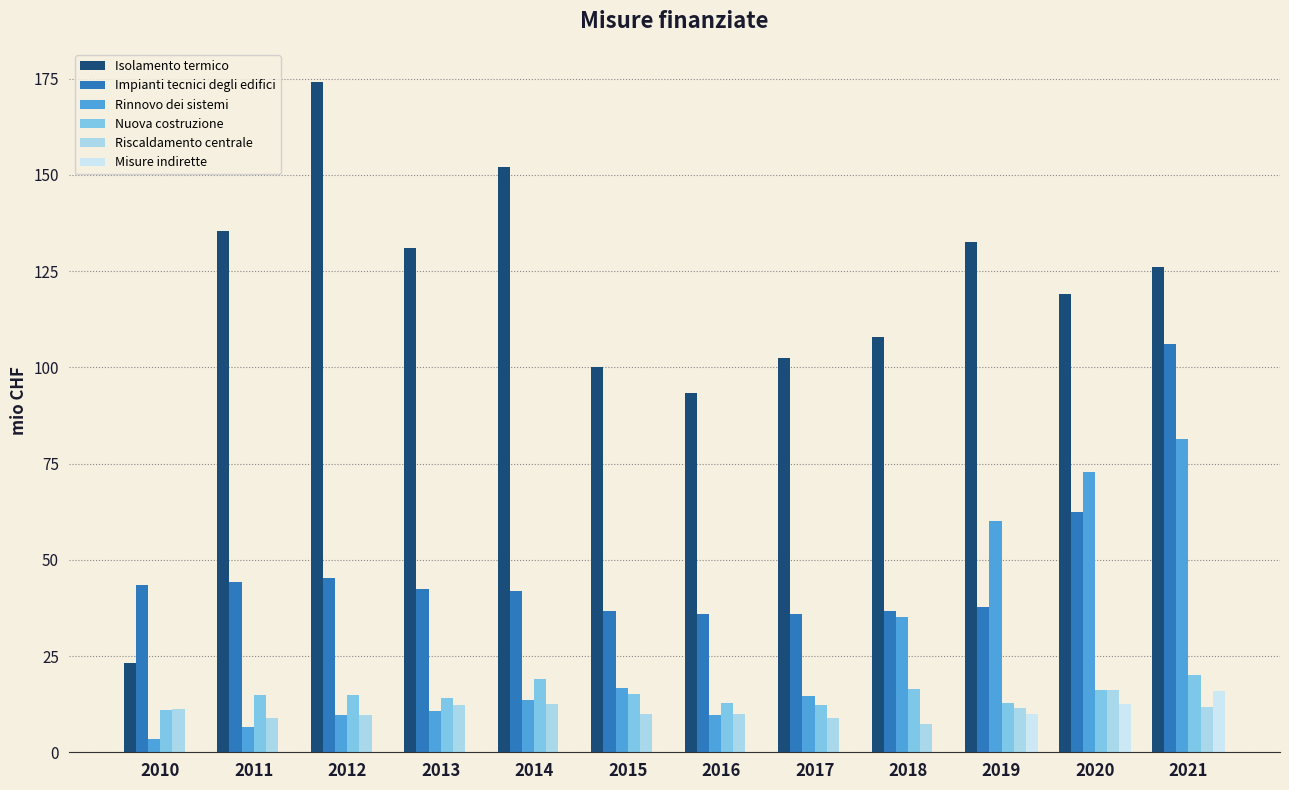

True or false: Nuova costruzione has a value of 5.2 at 2012.

False